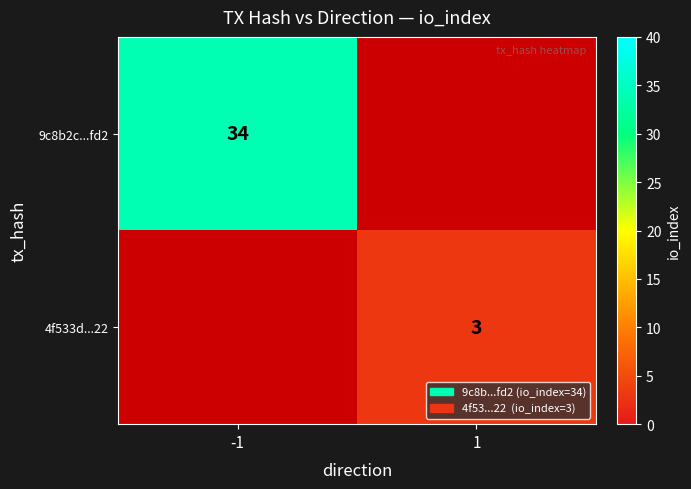

Which label corresponds to the largest value in the chart?

-1